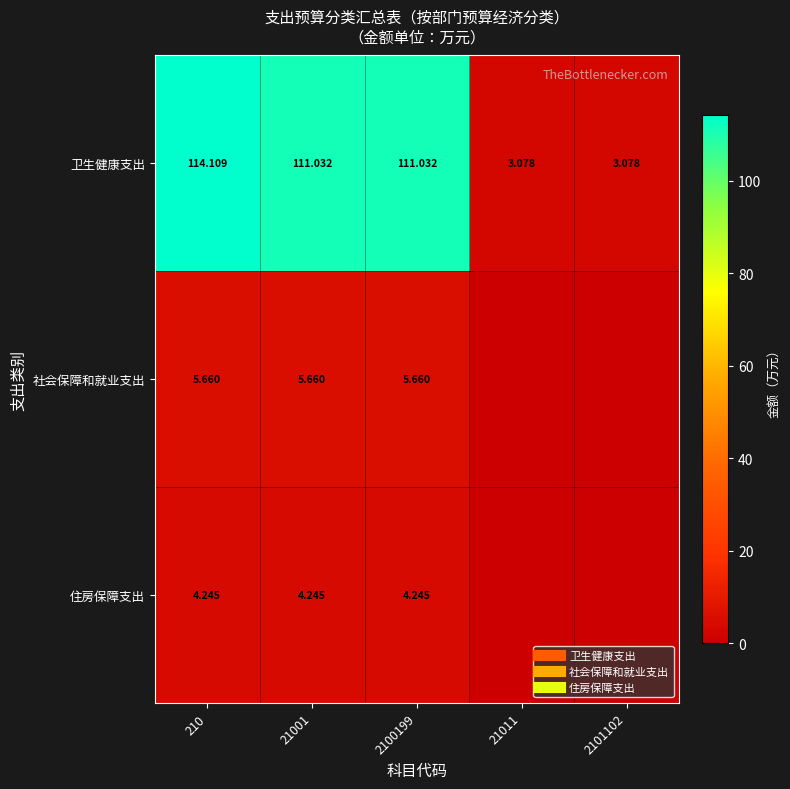

Where is 社会保障和就业支出 nearest to the value 2?

21011